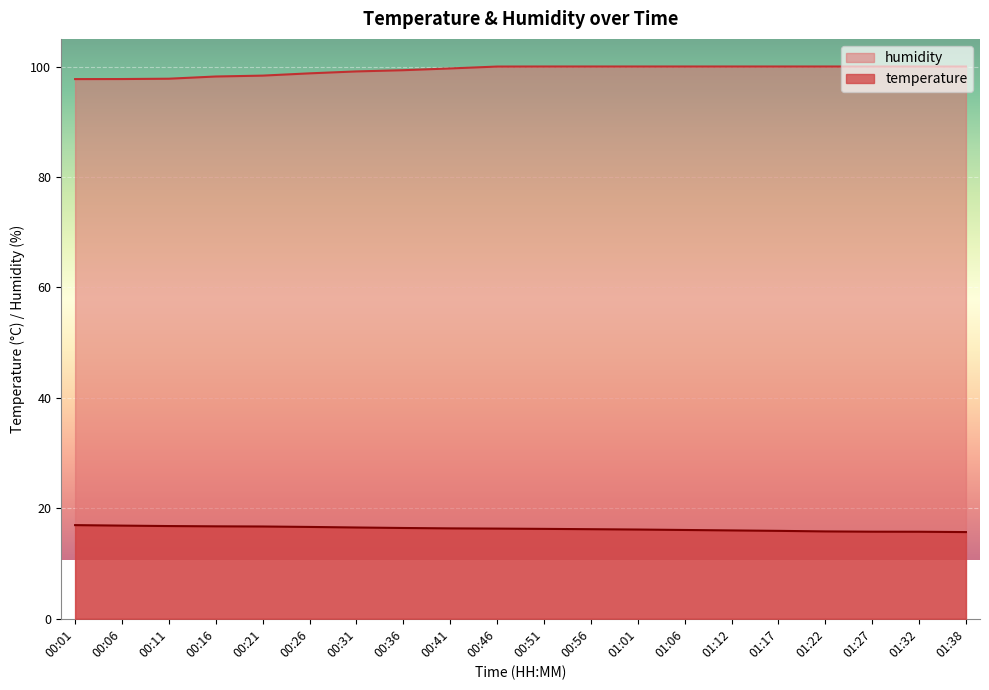

Between 00:01 and 00:21, which series saw the biggest shift?

humidity